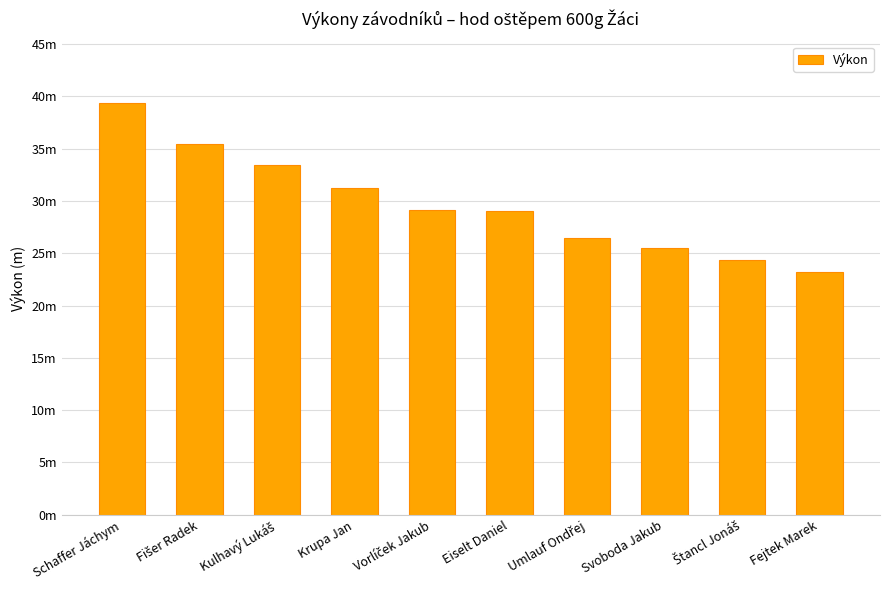

What is the sum of all values?

297.0